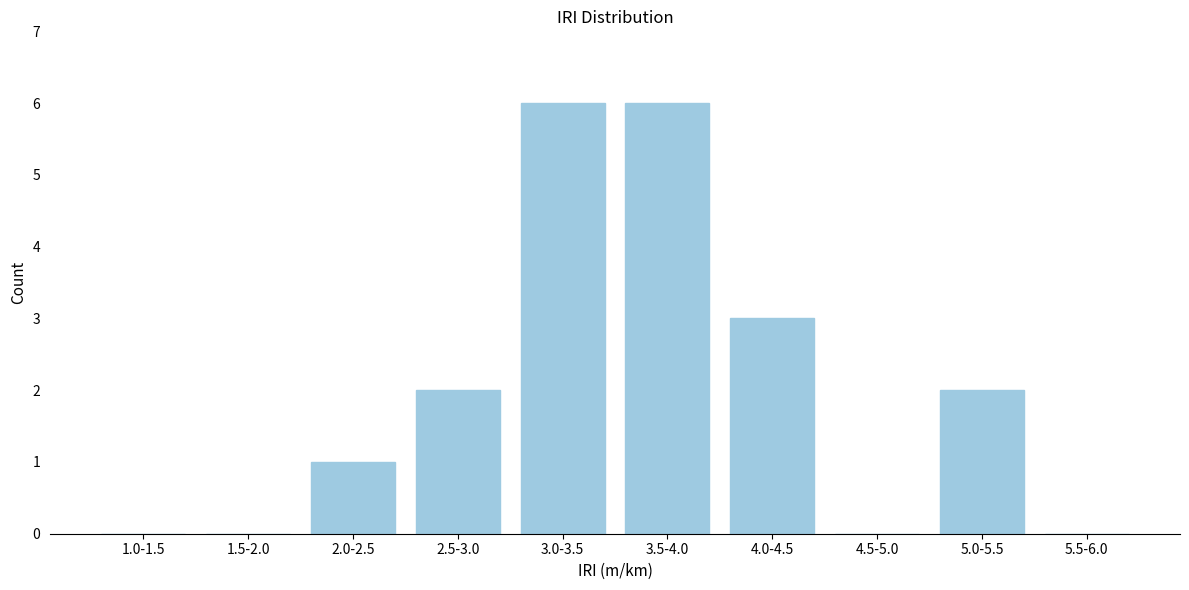

Reading left to right, transcribe all the data shown in this chart.

1.0-1.5=0	1.5-2.0=0	2.0-2.5=1	2.5-3.0=2	3.0-3.5=6	3.5-4.0=6	4.0-4.5=3	4.5-5.0=0	5.0-5.5=2	5.5-6.0=0